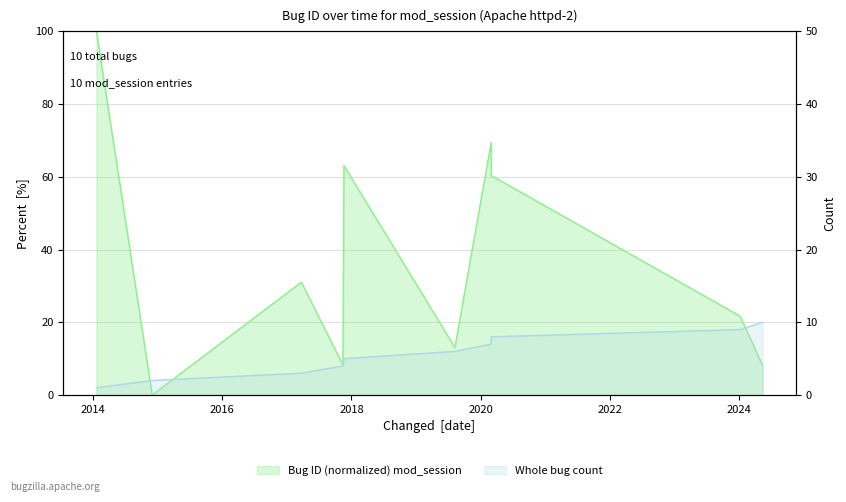

How many interior local peaks (higher than both neighbors) does the data have?

3